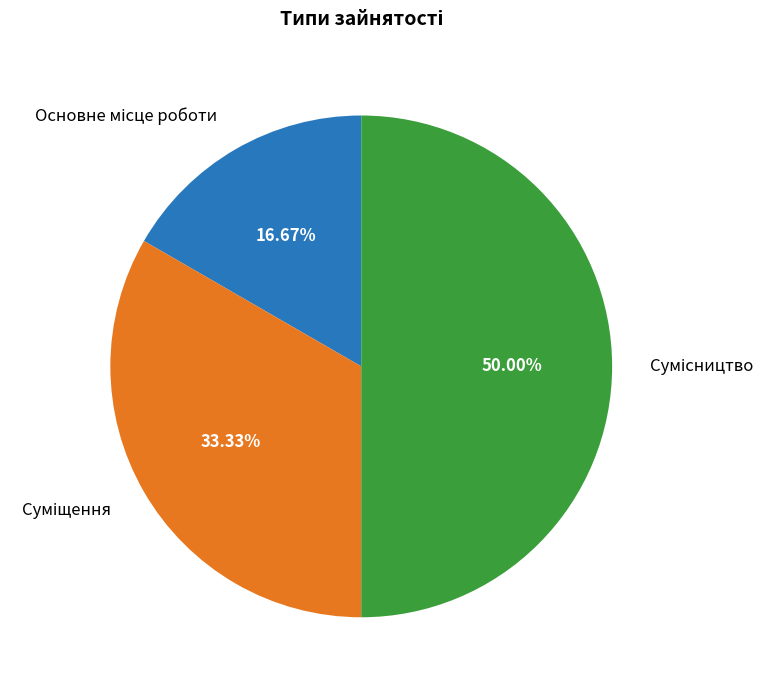

Rank the categories by value from highest to lowest.

Сумісництво, Суміщення, Основне місце роботи